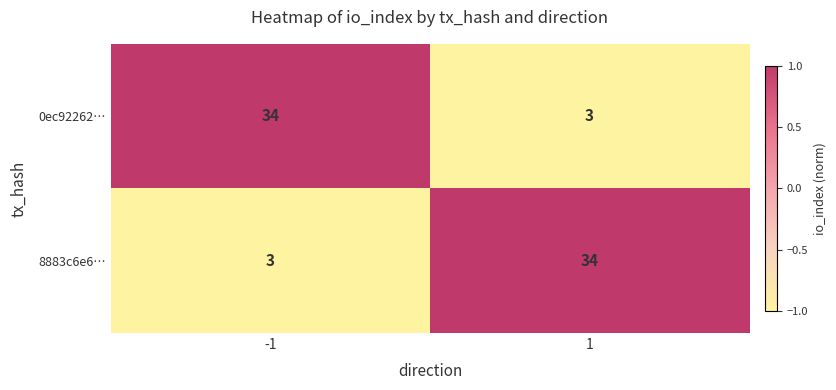

Is the value of 8883c6e6… at 1 greater than the value of 0ec92262… at 1?

Yes